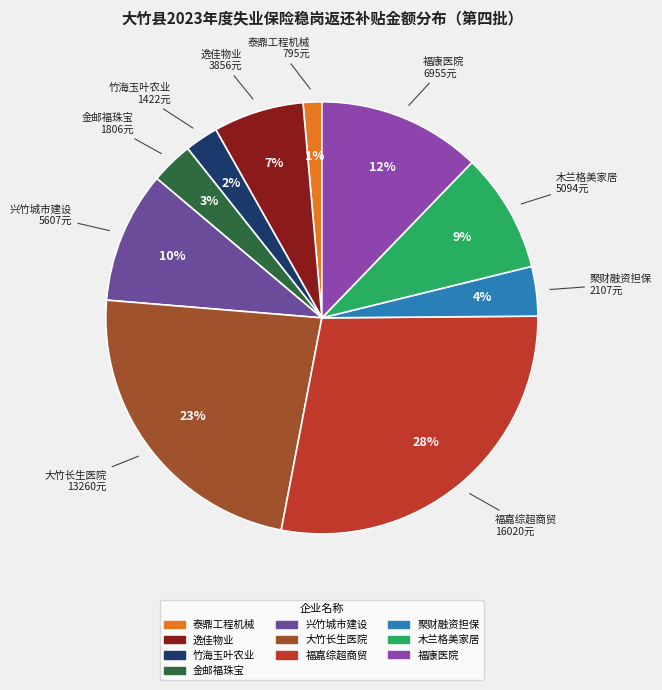

To the nearest percent, what is the average slice percentage?

10%